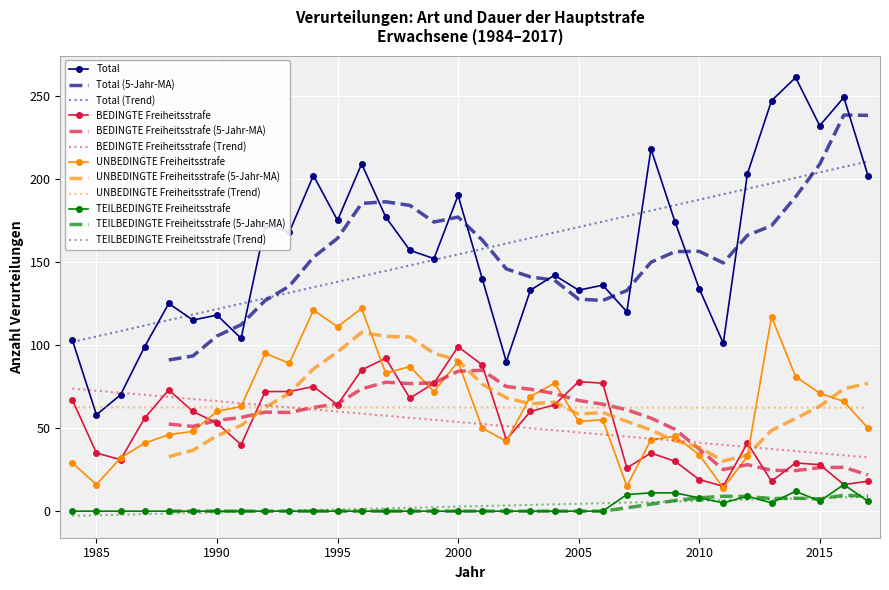

Which series changed the most between 1999 and 2017?

BEDINGTE Freiheitsstrafe